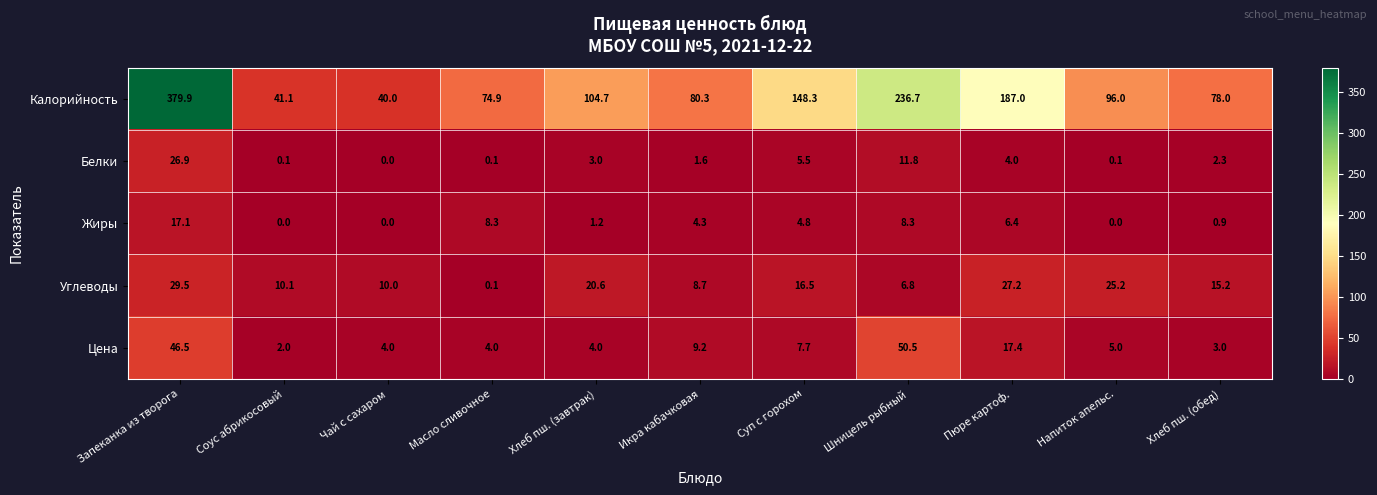

List the series in order of their peak value, lowest first.

Жиры, Белки, Углеводы, Цена, Калорийность